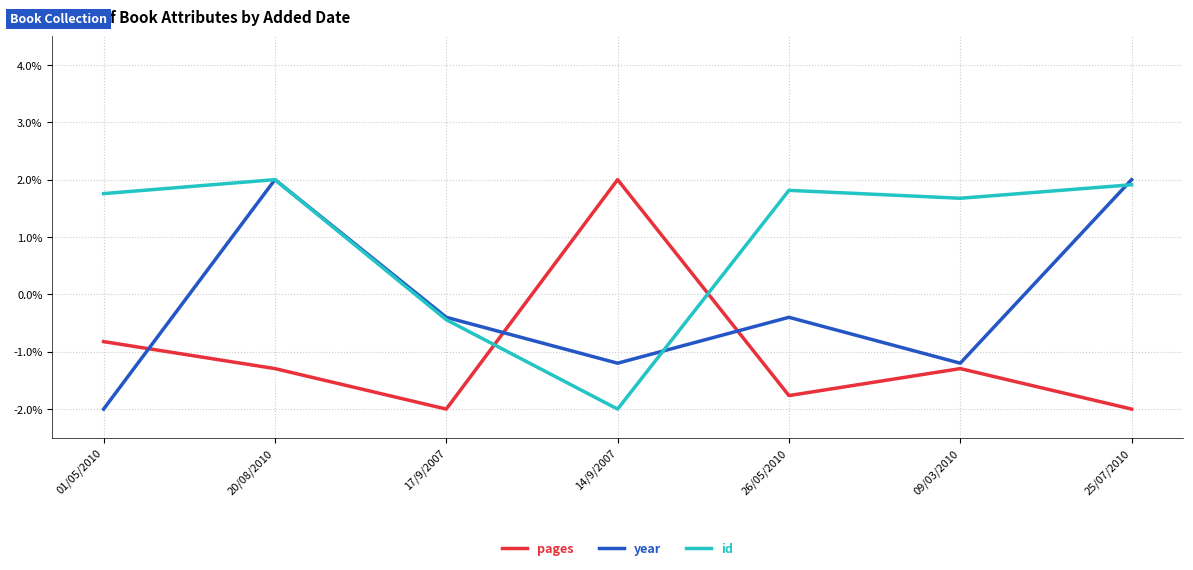

What are all the series names shown in the legend?

pages, year, id